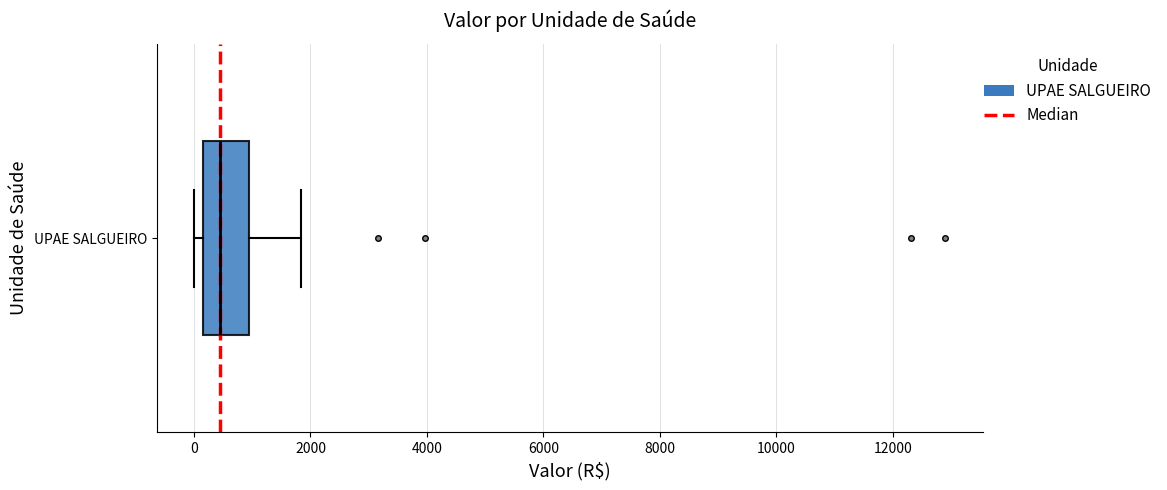

Read this box plot against the x-axis: the position of the median line, the range covered by the box, and the ends of both whiskers. The values are not printed on the chart, so give them approximately, as read against the axis.

median 400, box 200 to 1000, whiskers 0 to 1800